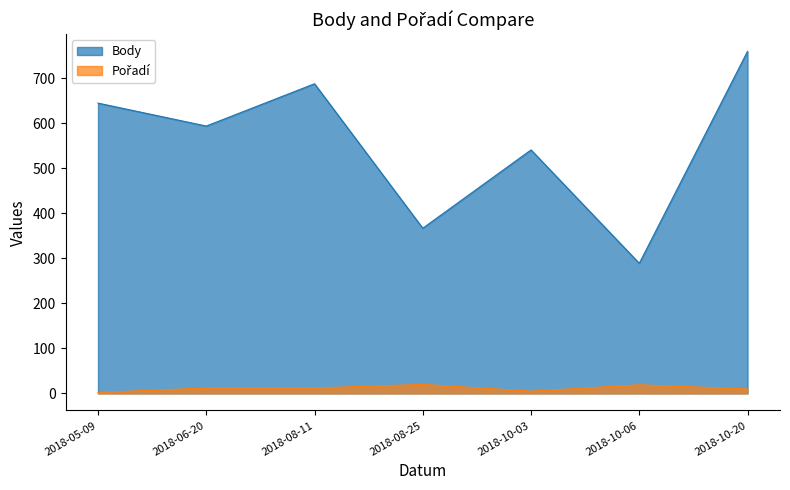

What position from the right is 2018-06-20?

6